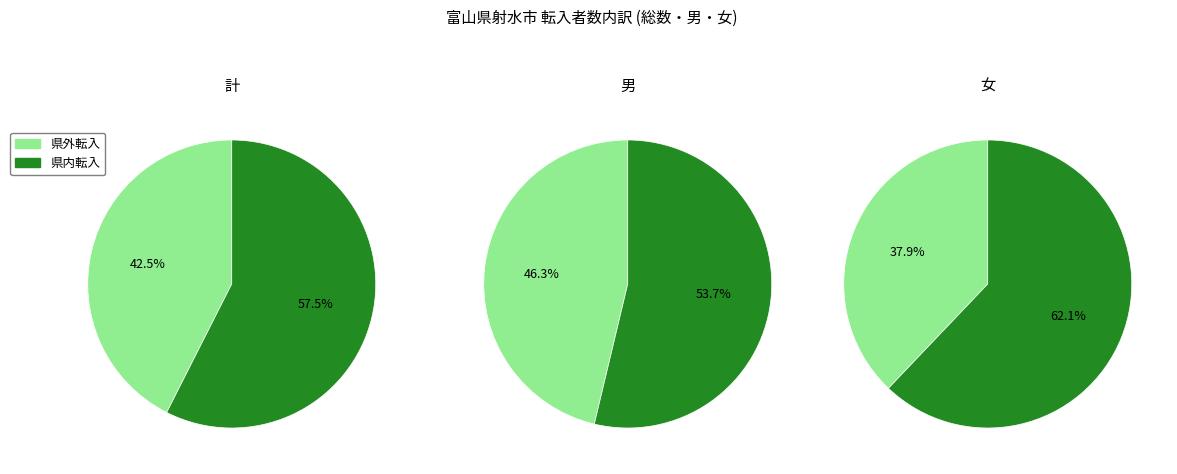

What is the smallest slice in the pie chart?

女